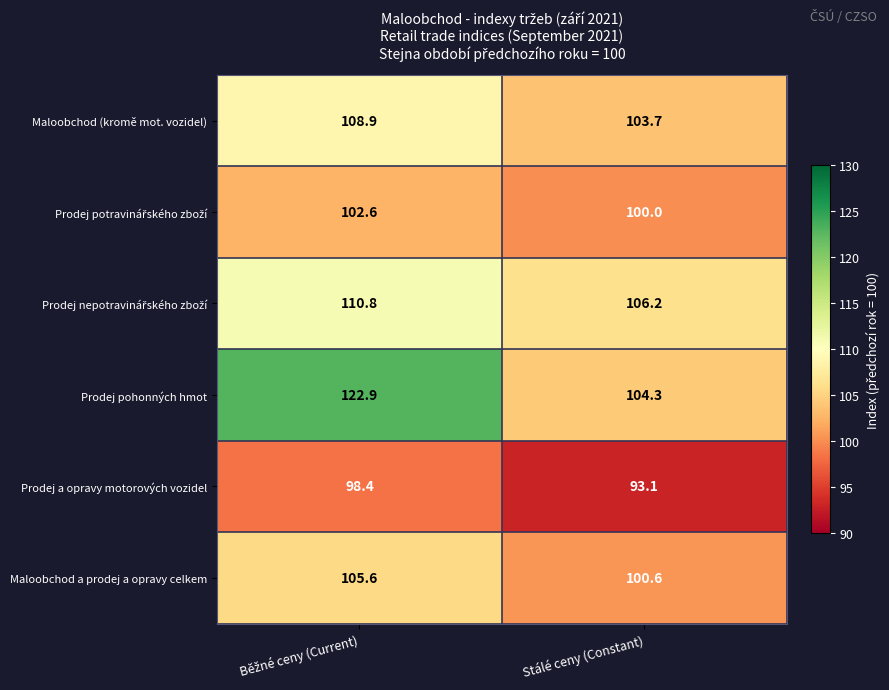

Which series has the widest spread of values?

Prodej pohonných hmot